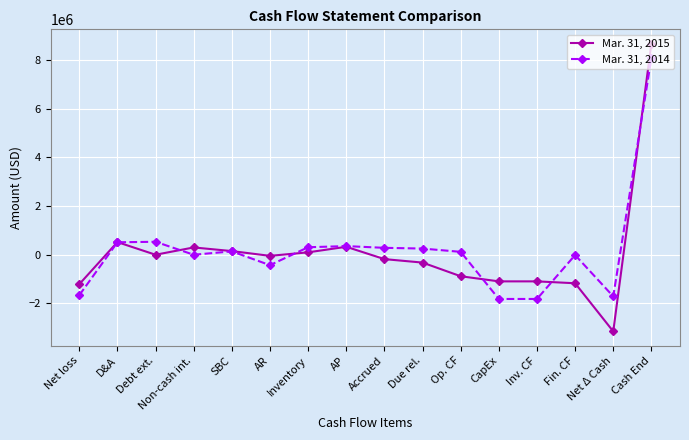

What is the value of the Mar. 31, 2014 point at the 13th from the left?

-1817875